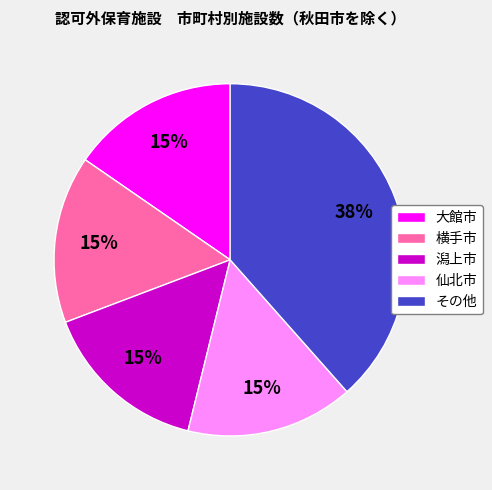

Which has a higher value, その他 or 大館市?

その他